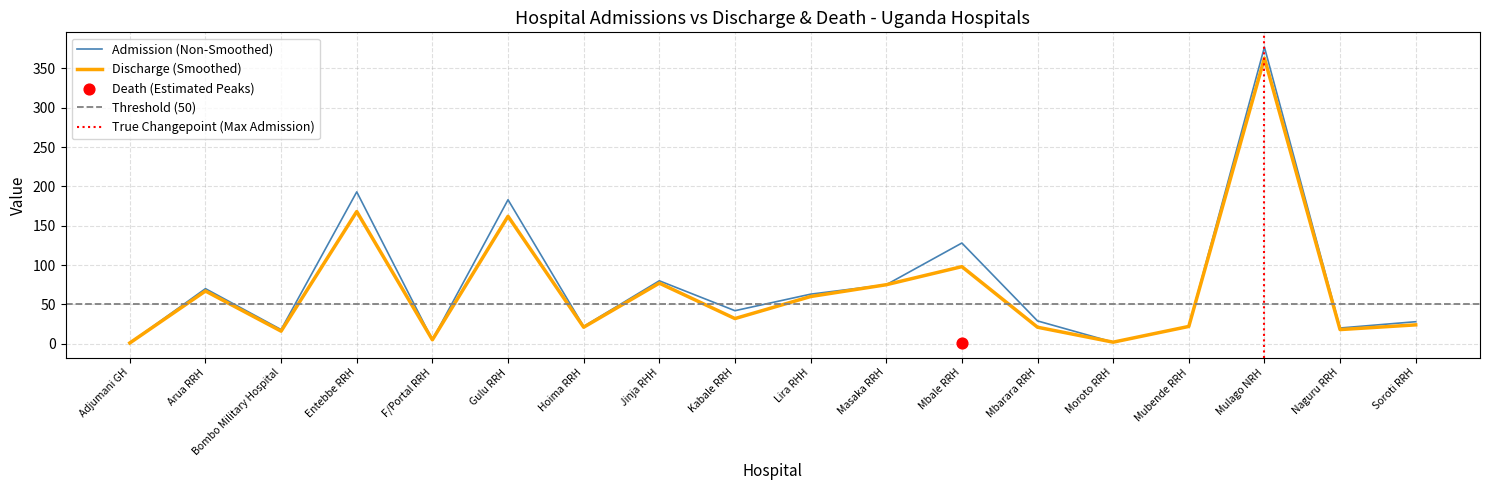

What is the ratio of the value at Lira RHH to the value at Soroti RRH?

2.5